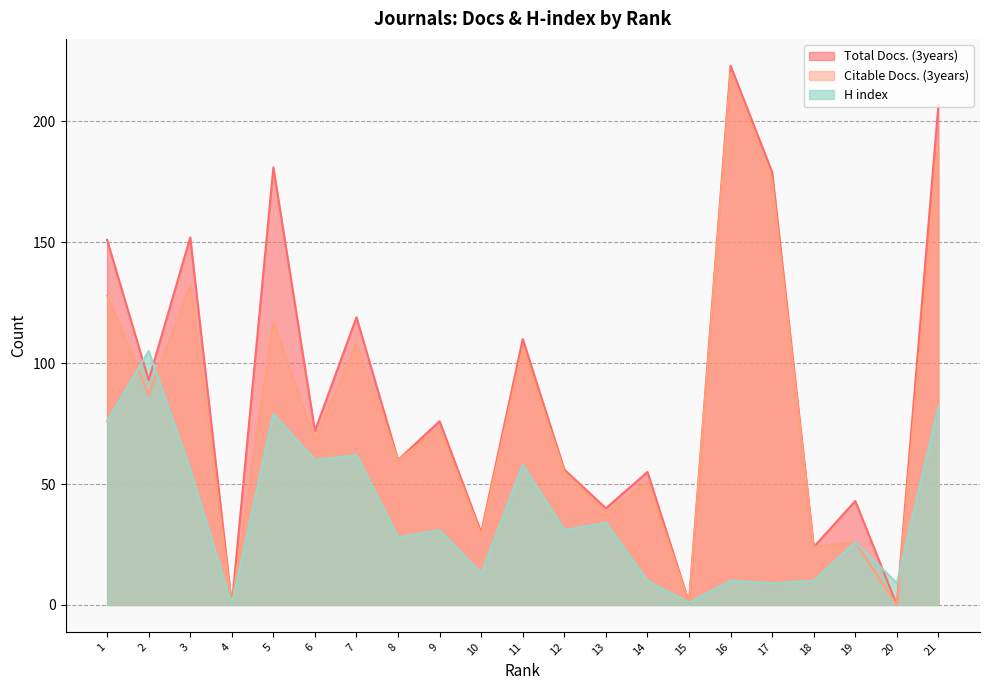

How many interior local valleys does the H index series have?

8